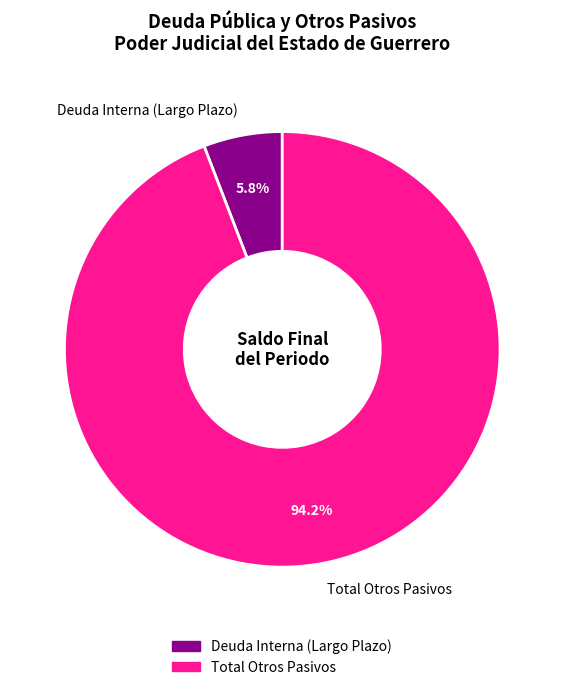

How many segments does this pie chart have?

2